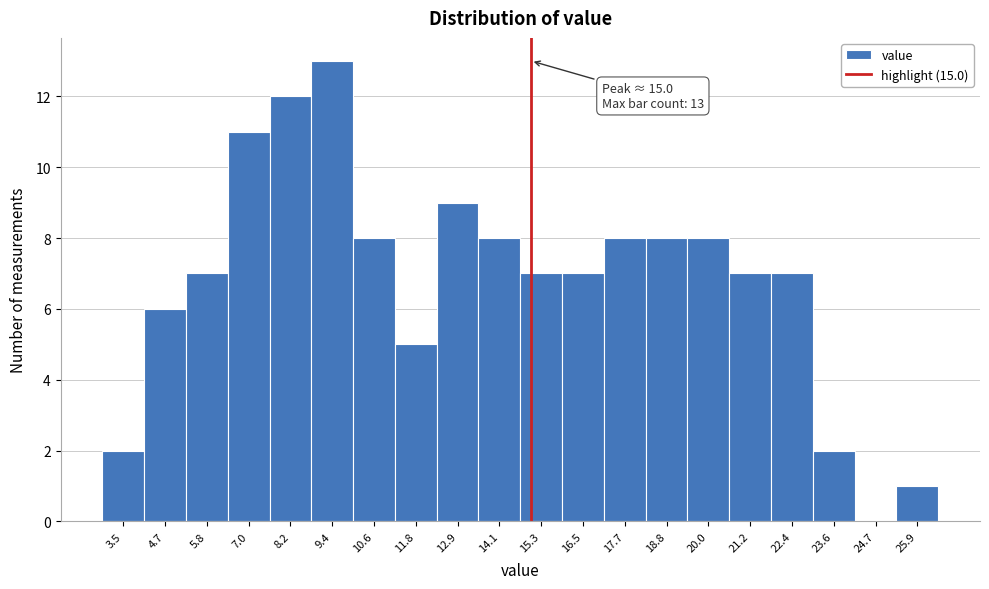

Over which range of the x-axis is the bar tallest?

8.80 to 9.98